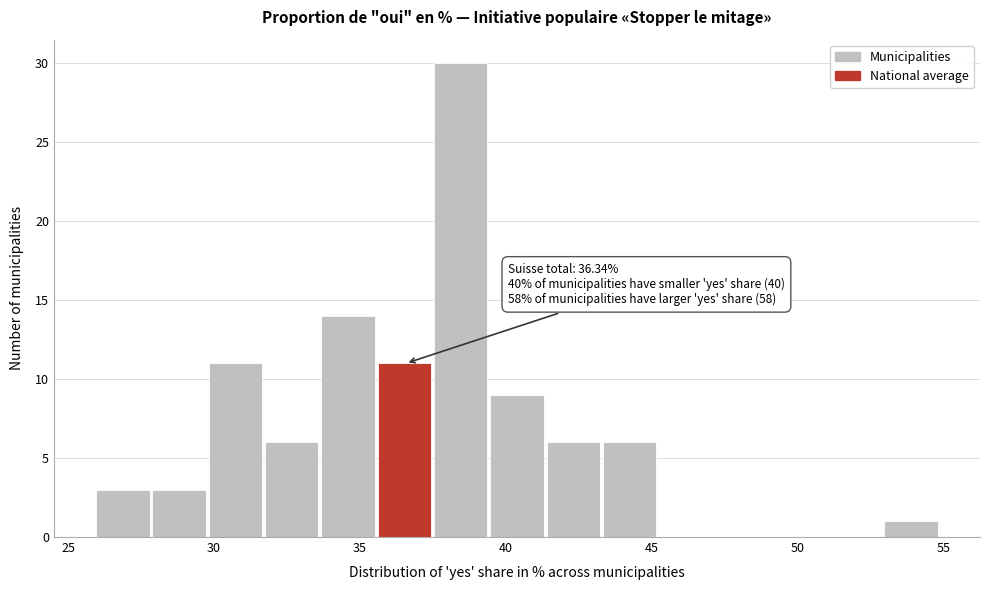

Around what value on the x-axis is the tallest bar? Give the approximate position of its centre, as read against the axis.

38.5